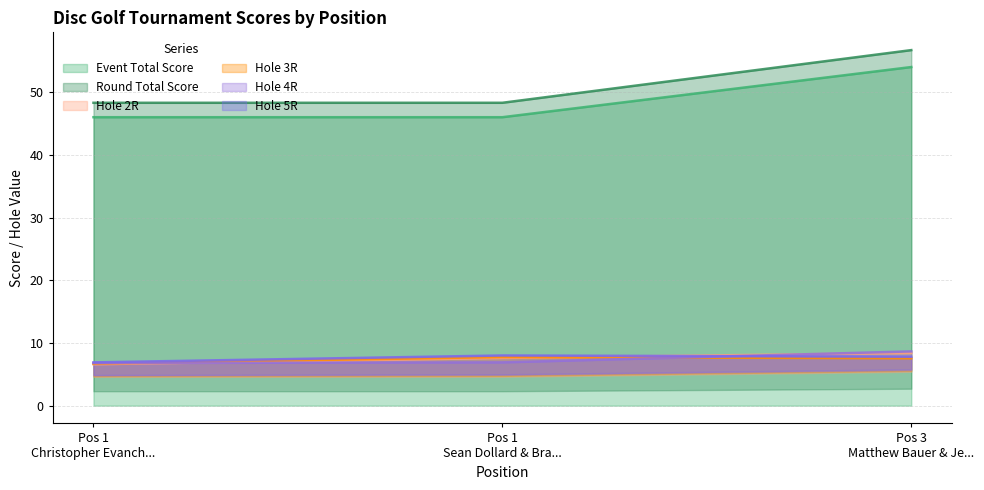

At which category is the sum across all series the highest?

Pos 3 Matthew Bauer & Je...